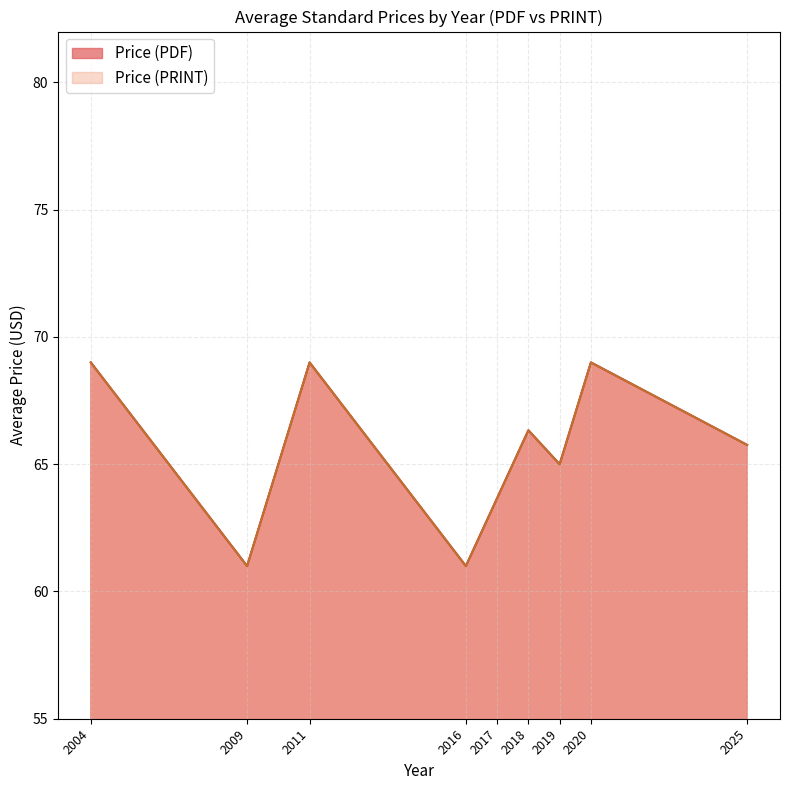

What is the average value of the Price (PRINT) series?

66